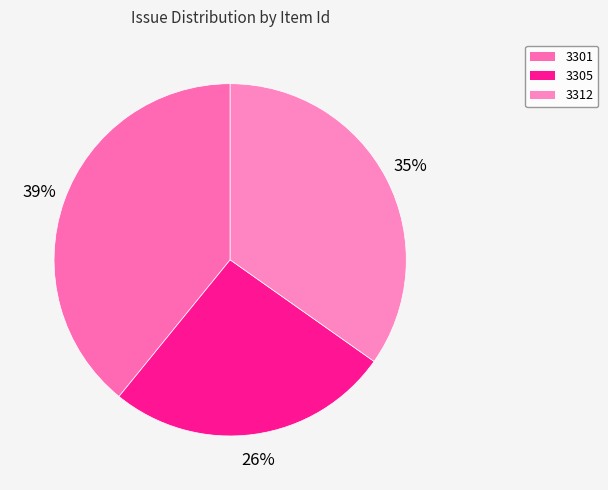

Rank the categories by value from highest to lowest.

3301, 3312, 3305